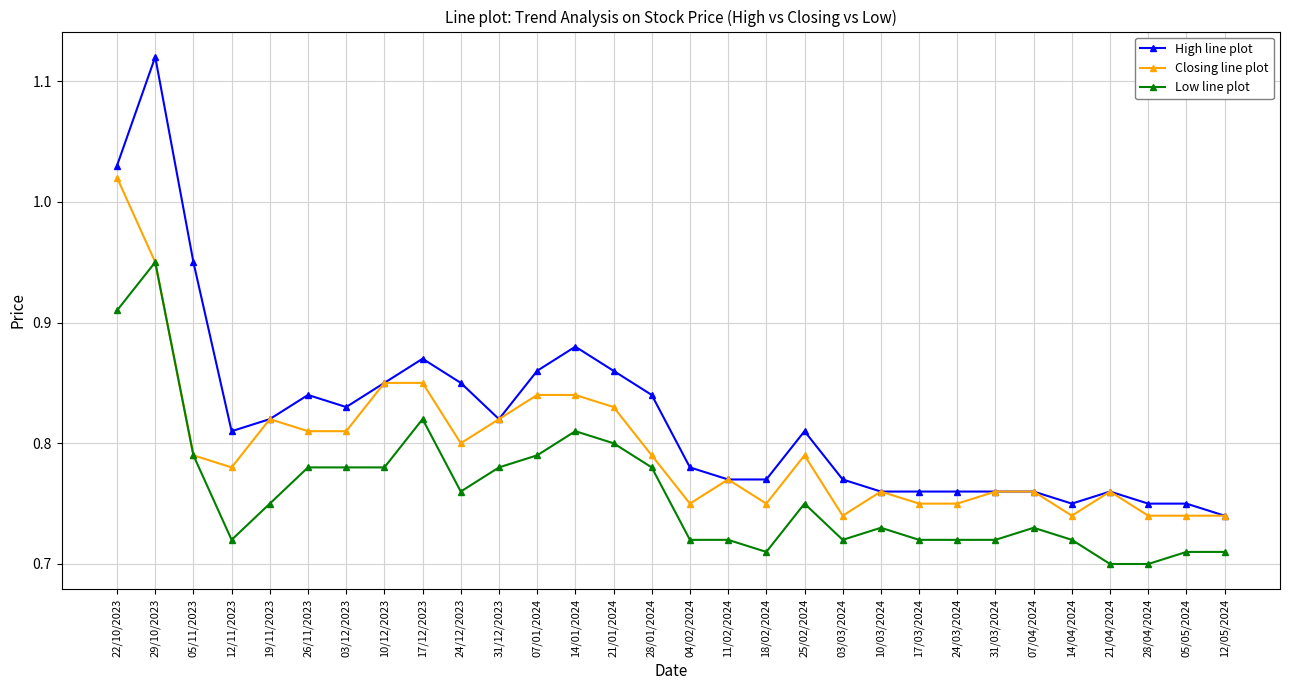

What is the label of the 30th point from the left?

12/05/2024